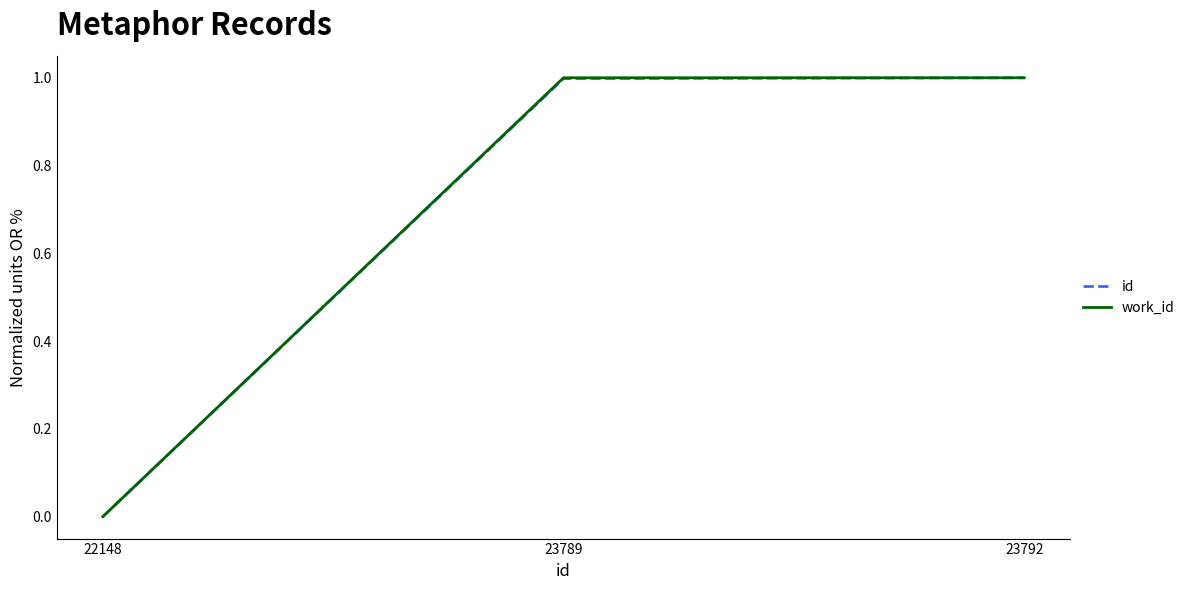

How many lines are shown in the chart?

2